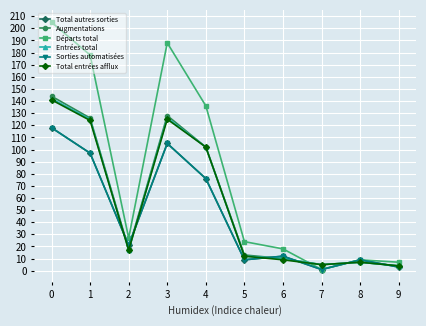

Reading left to right, extract all data points from this chart.

Total autres sorties: 118	97	21	105	76	9	12	1	9	3
Augmentations: 144	126	18	128	102	13	10	5	7	4
Départs total: 205	178	27	188	136	24	18	1	9	7
Entrées total: 142	125	17	126	102	12	10	5	7	4
Sorties automatisées: 118	97	21	105	76	9	12	1	9	3
Total entrées afflux: 141	124	17	125	102	12	9	5	7	4